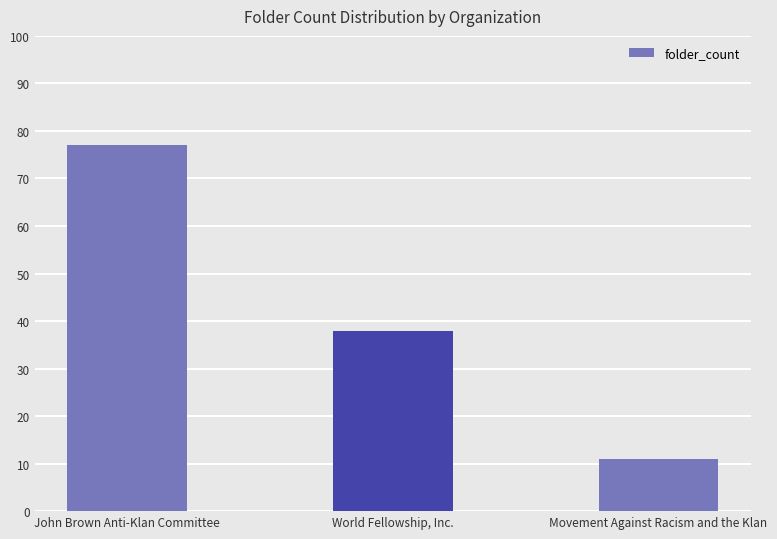

At which category does the chart reach its peak across all series?

John Brown Anti-Klan Committee